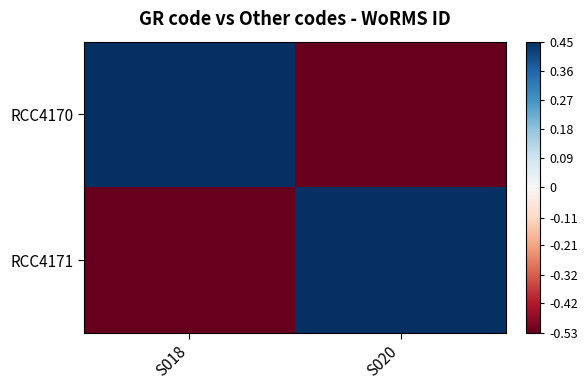

What is the difference between the highest and lowest values at S018?

2